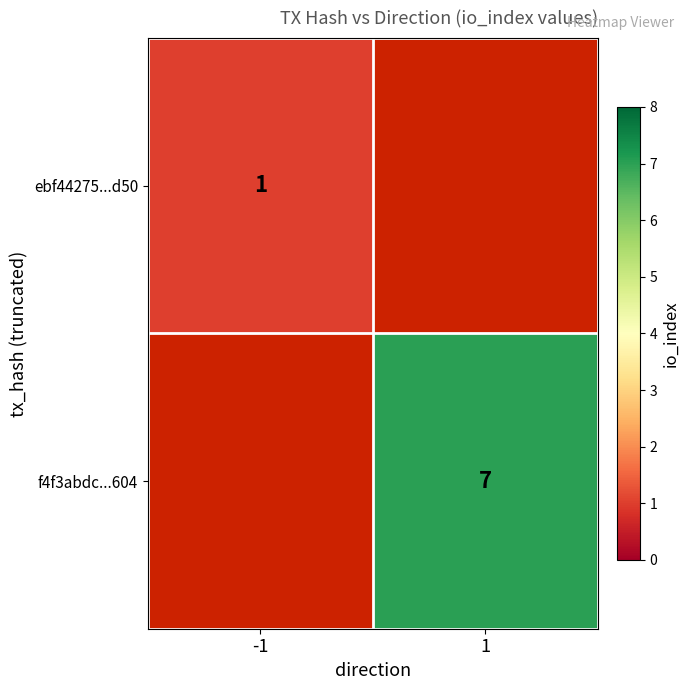

True or false: f4f3abdc...604 has a value of 10 at 1.

False